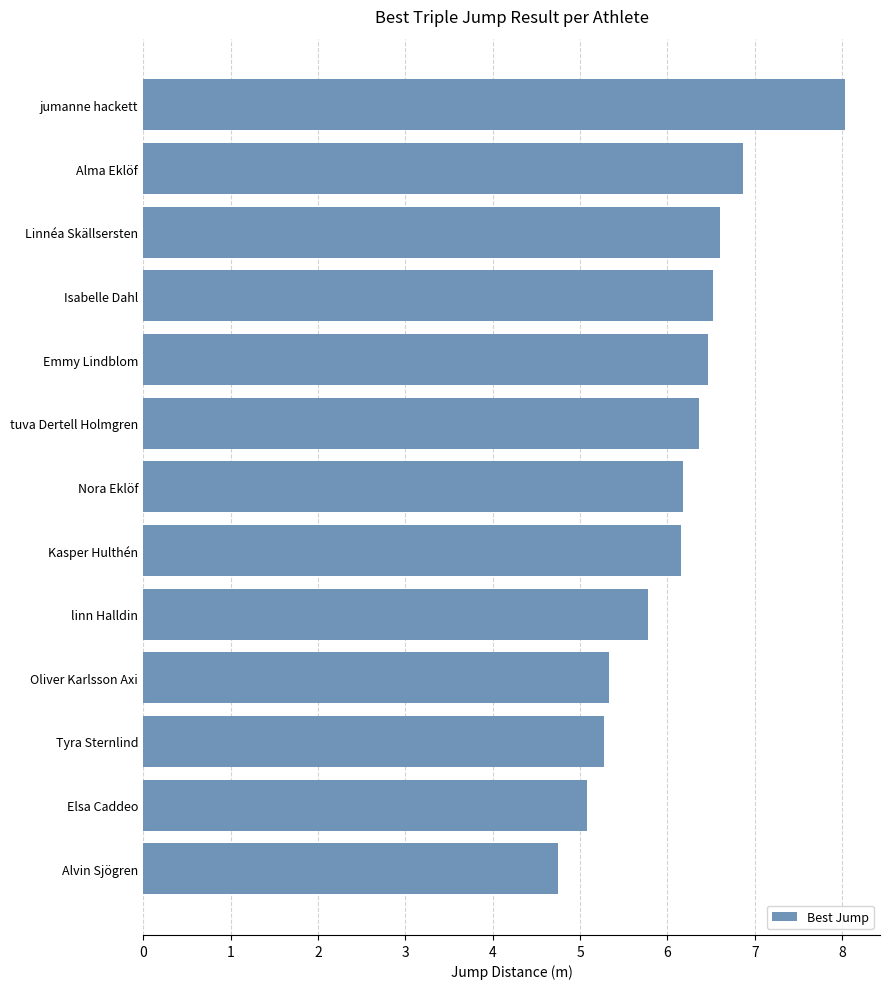

Does the chart contain stacked bars?

No